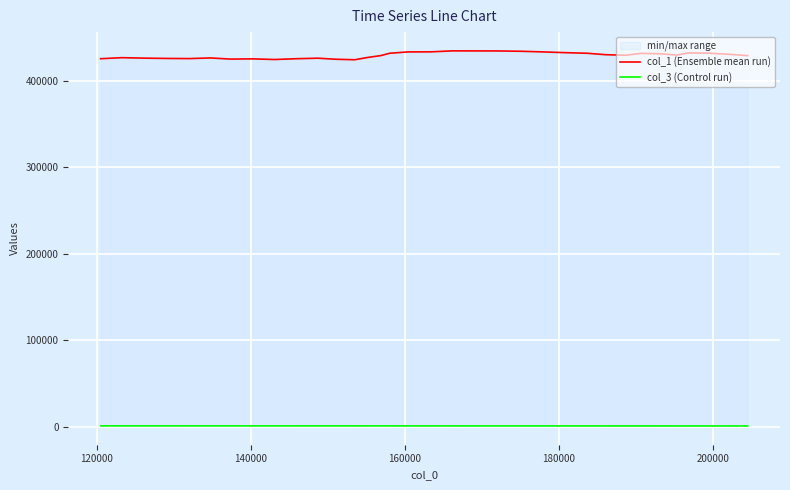

Which series has the largest range (max minus min)?

col_1 (Ensemble mean run)